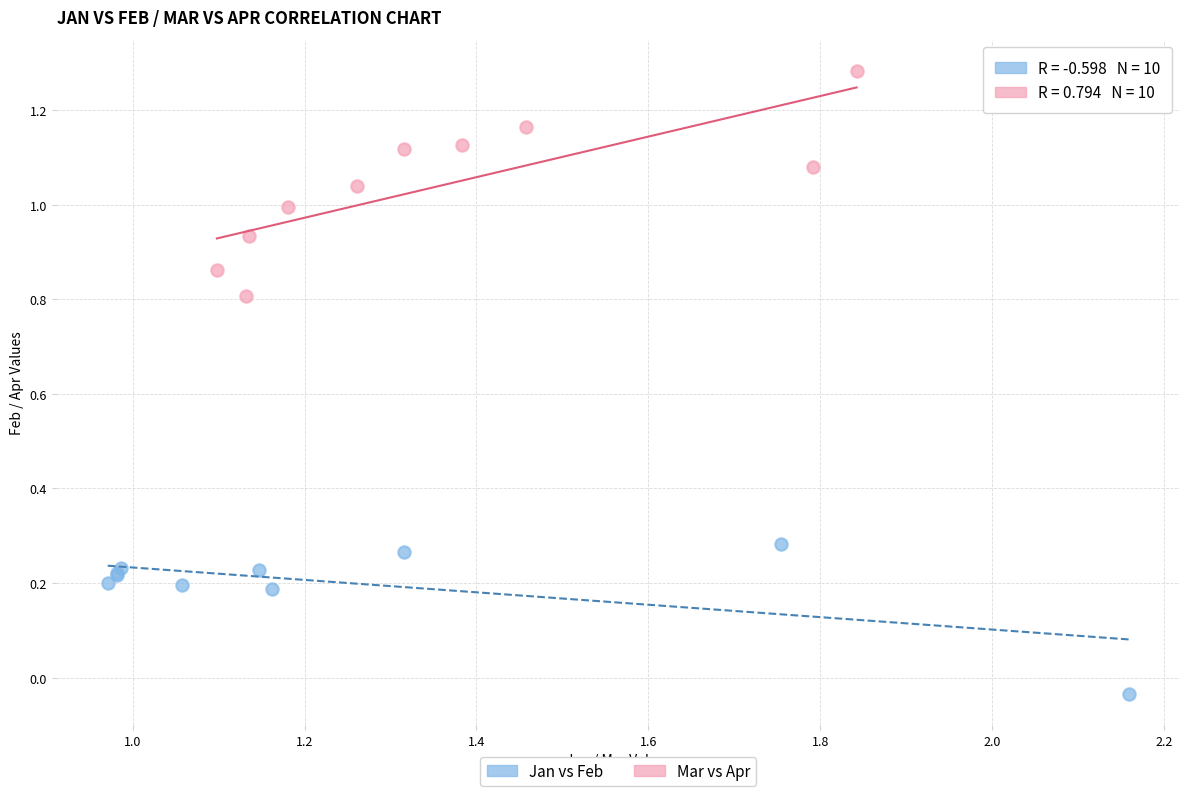

Which series contains the highest Y value?

Mar vs Apr